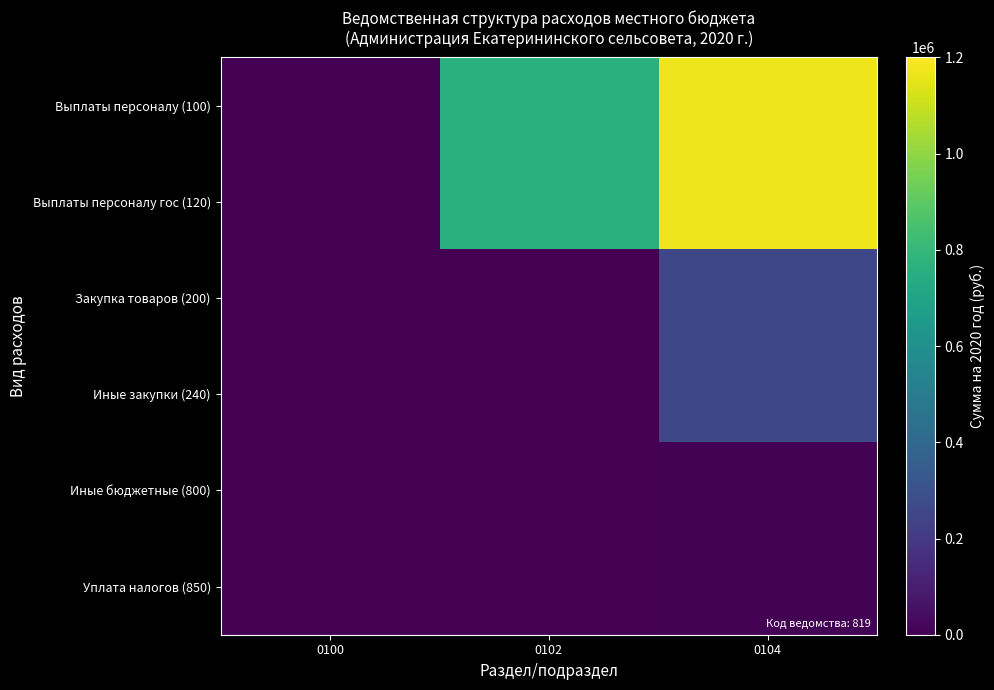

Count the number of data series in this chart.

6